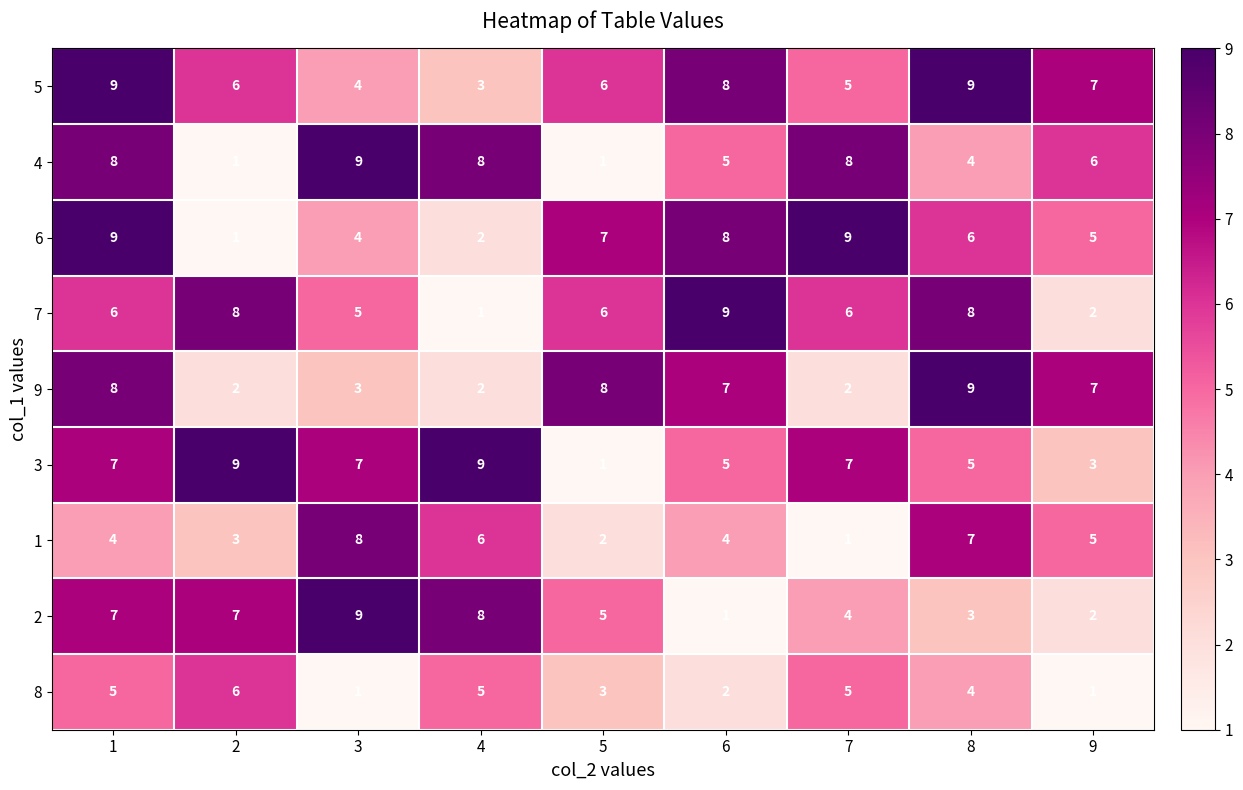

At which category is the sum across all series the highest?

1